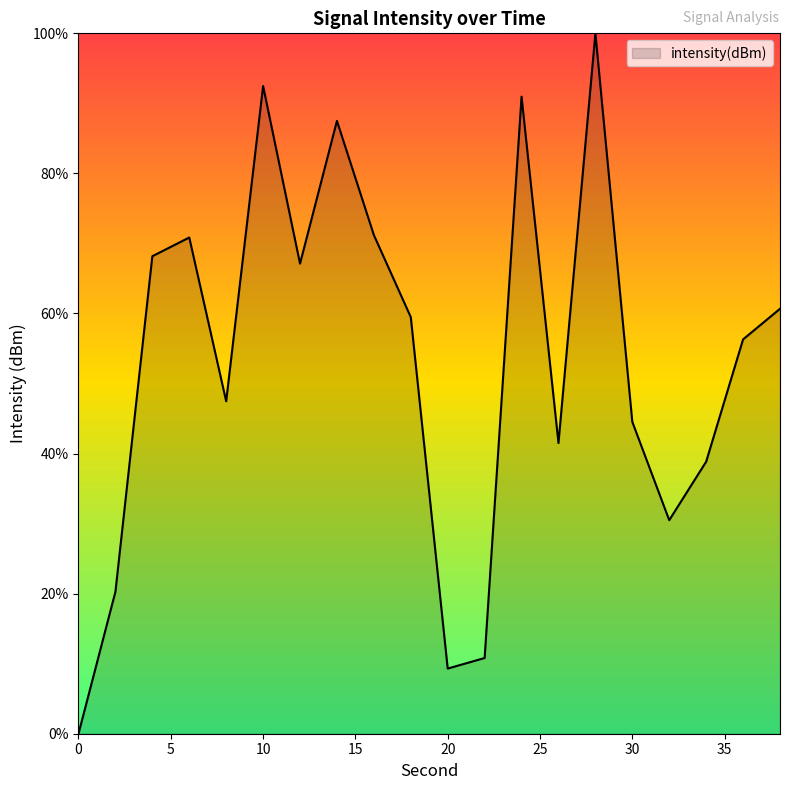

What is the maximum value shown in the chart?

100.0